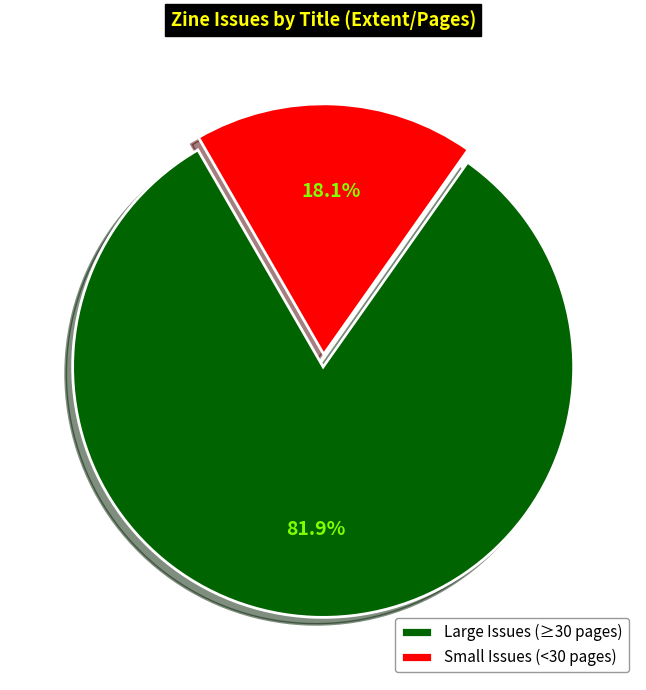

Which has a higher value, Large Issues (≥30 pages) or Small Issues (<30 pages)?

Large Issues (≥30 pages)